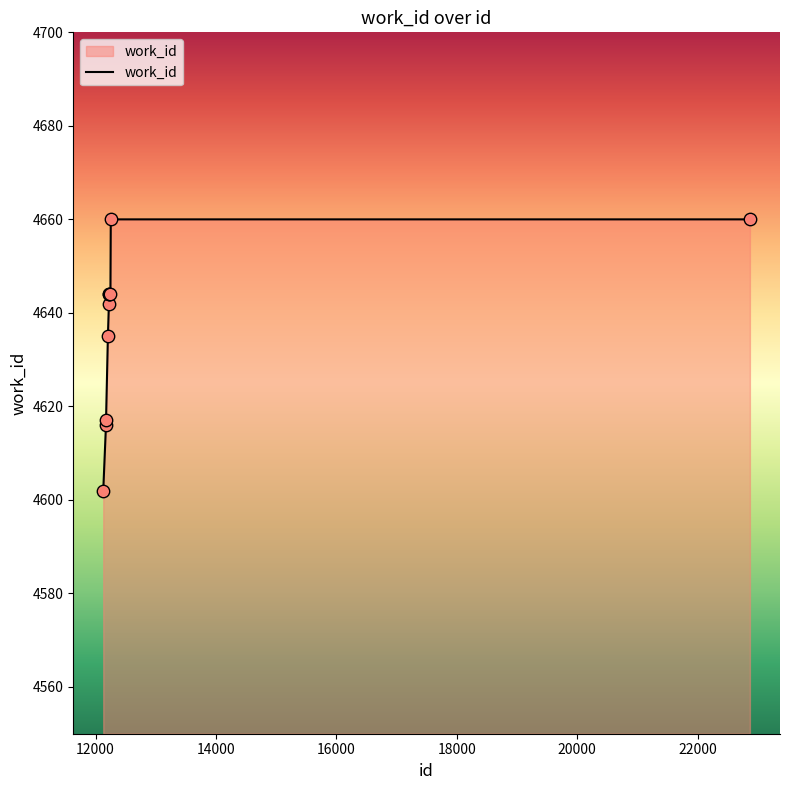

What is the maximum value shown in the chart?

4660